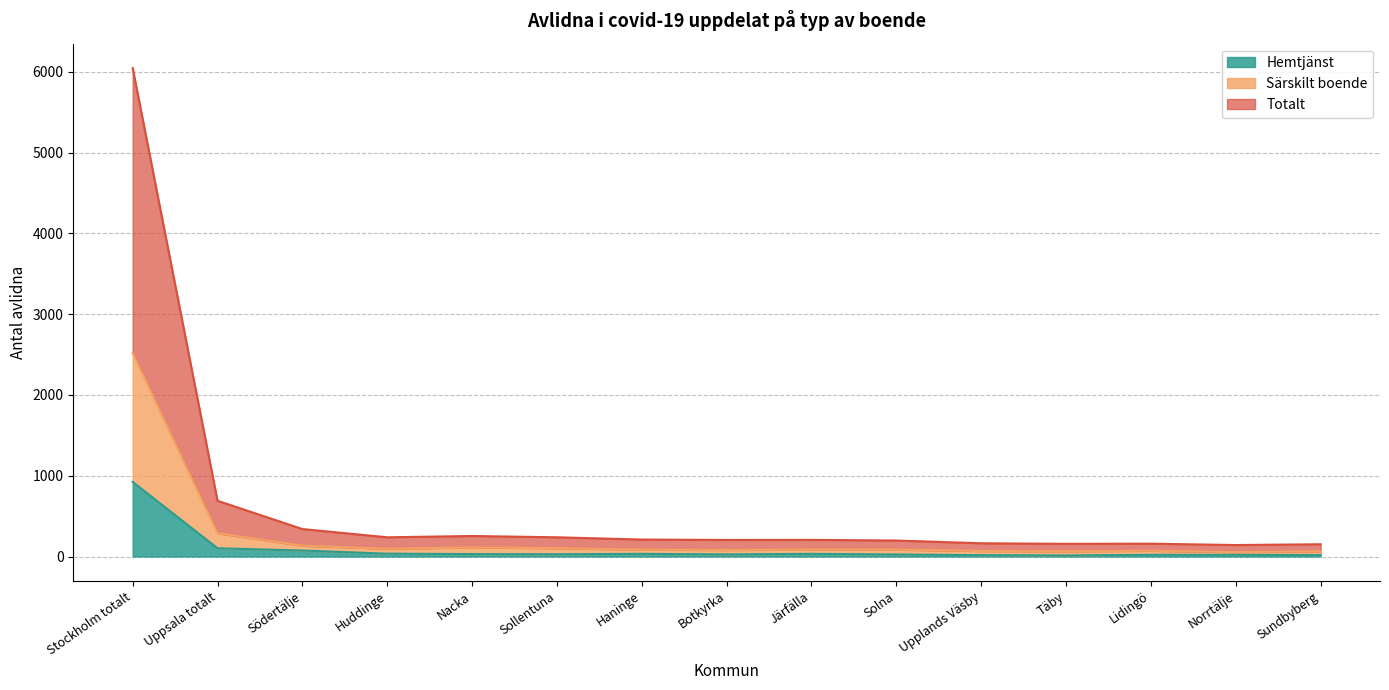

What is the sum of all Hemtjänst values?

1399